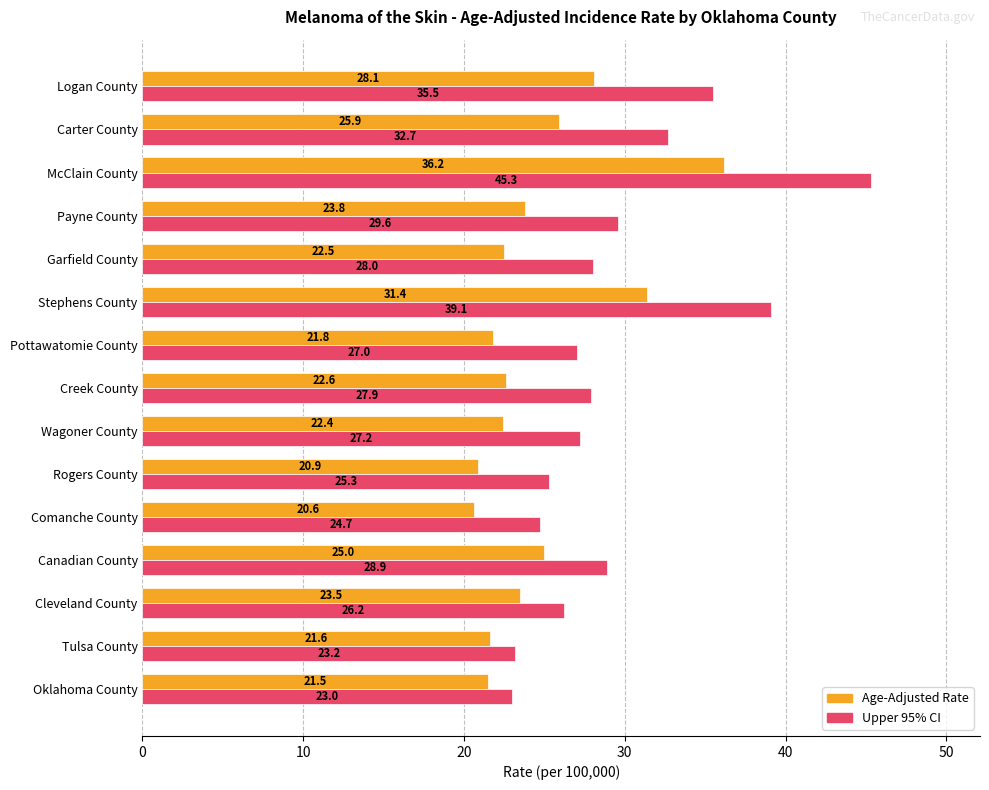

What is the minimum value for Upper 95% CI?

23.0